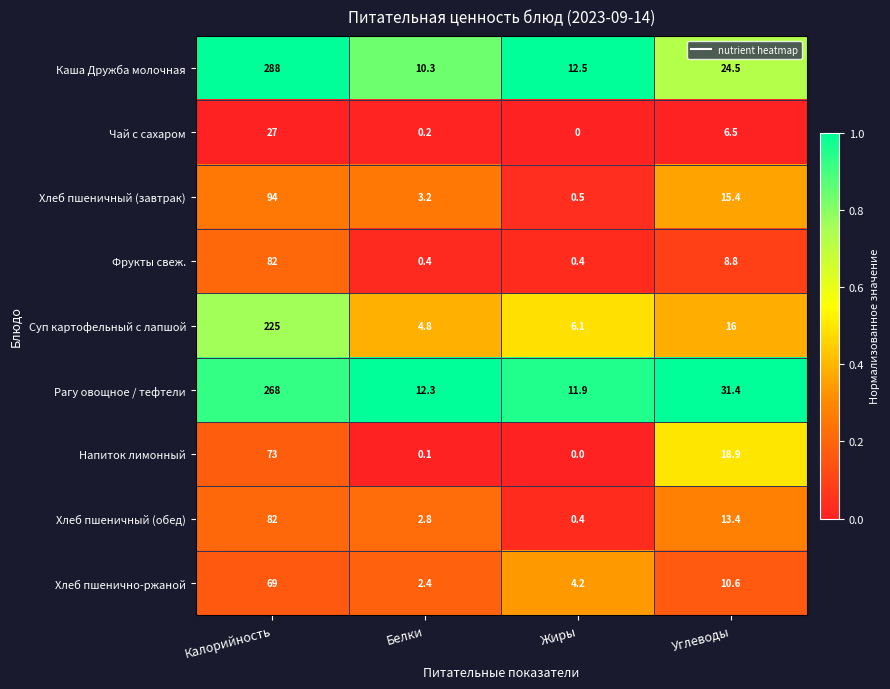

Rank the categories by Хлеб пшенично-ржаной value from lowest to highest.

Белки, Жиры, Углеводы, Калорийность